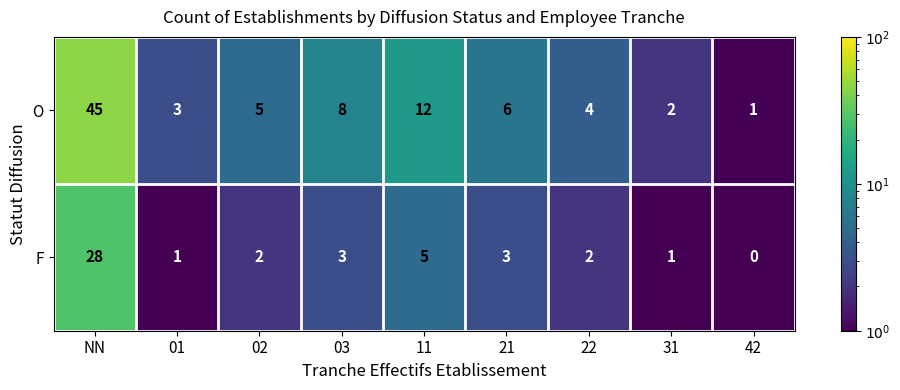

The value of F at NN is 50. True or false?

False